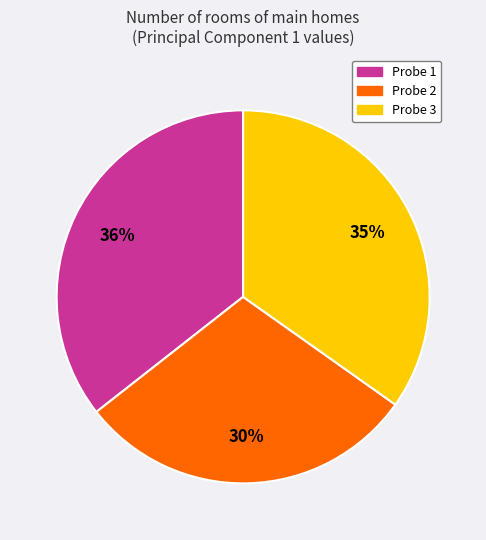

Is there any slice that represents more than half of the pie?

No